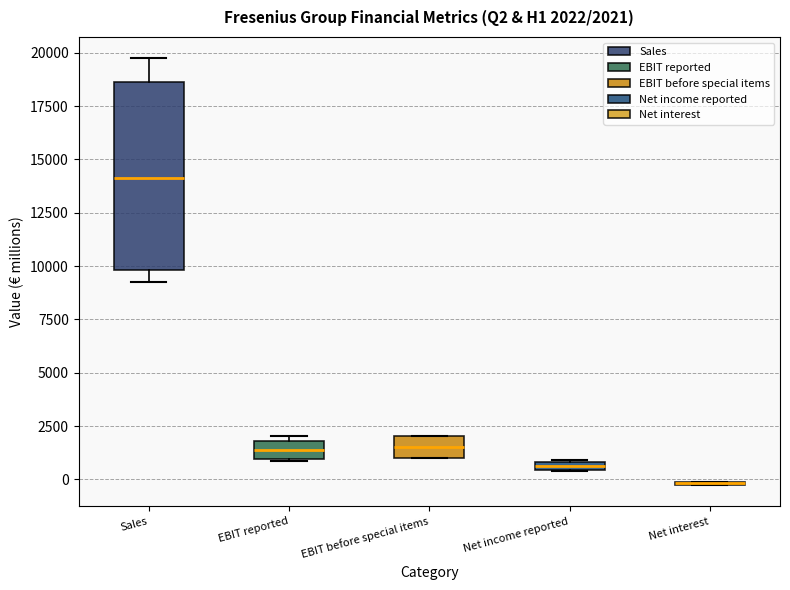

Comparing the boxes themselves (not the whiskers), which one is the tallest?

Sales